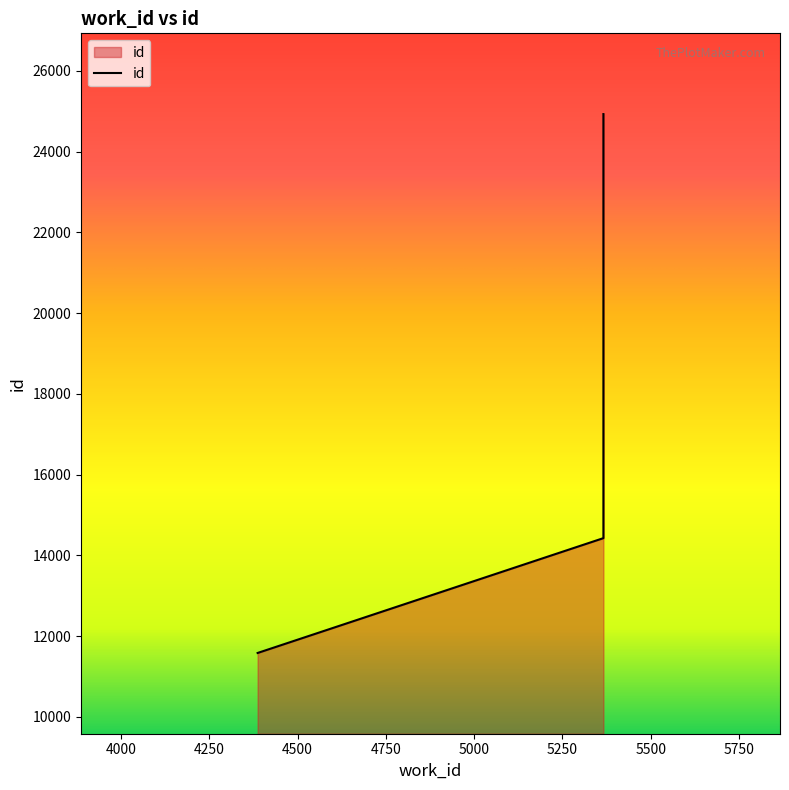

What is the sum of all values?

50933